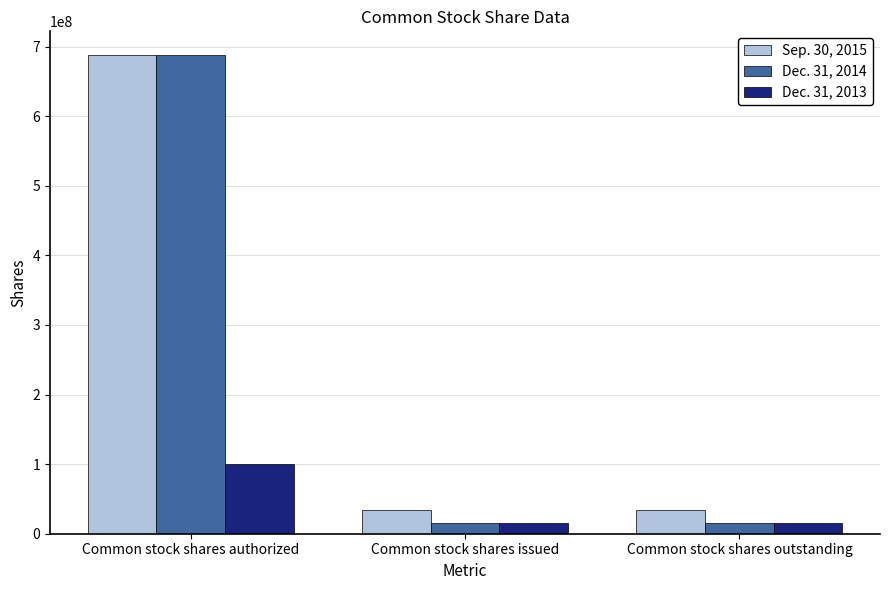

Which category has the highest value across all series?

Common stock shares authorized